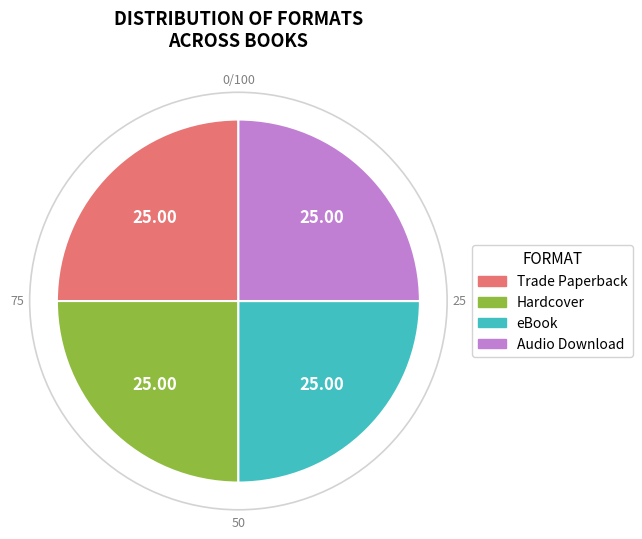

Does any single category account for the majority?

No